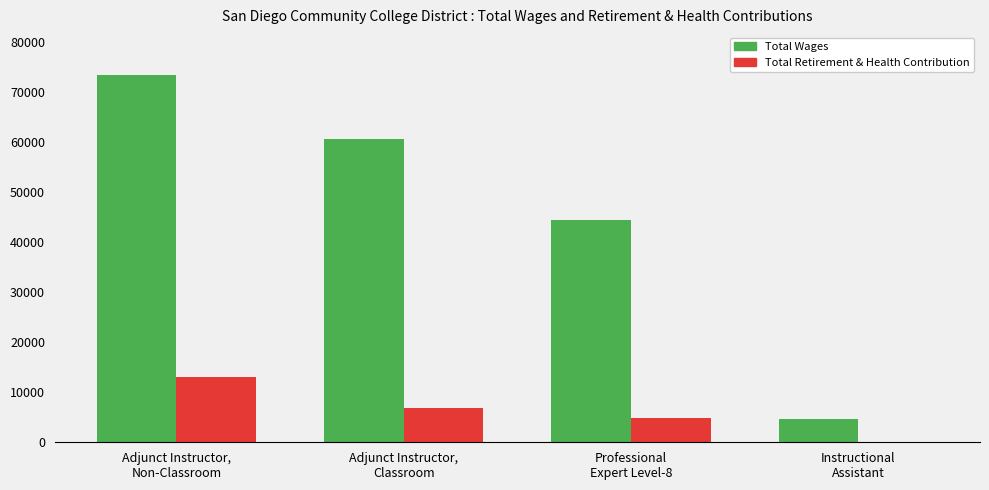

Count the number of categories in the chart.

4